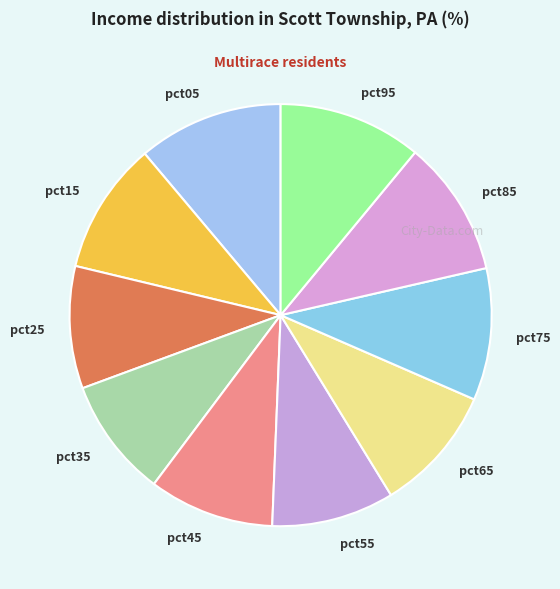

Does any single category account for the majority?

No